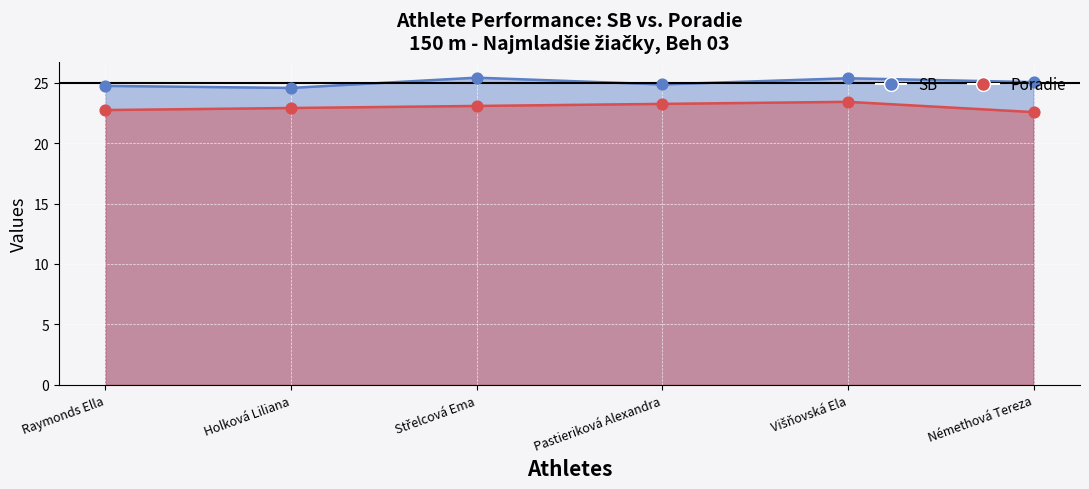

Which series contains the lowest Y value?

Poradie